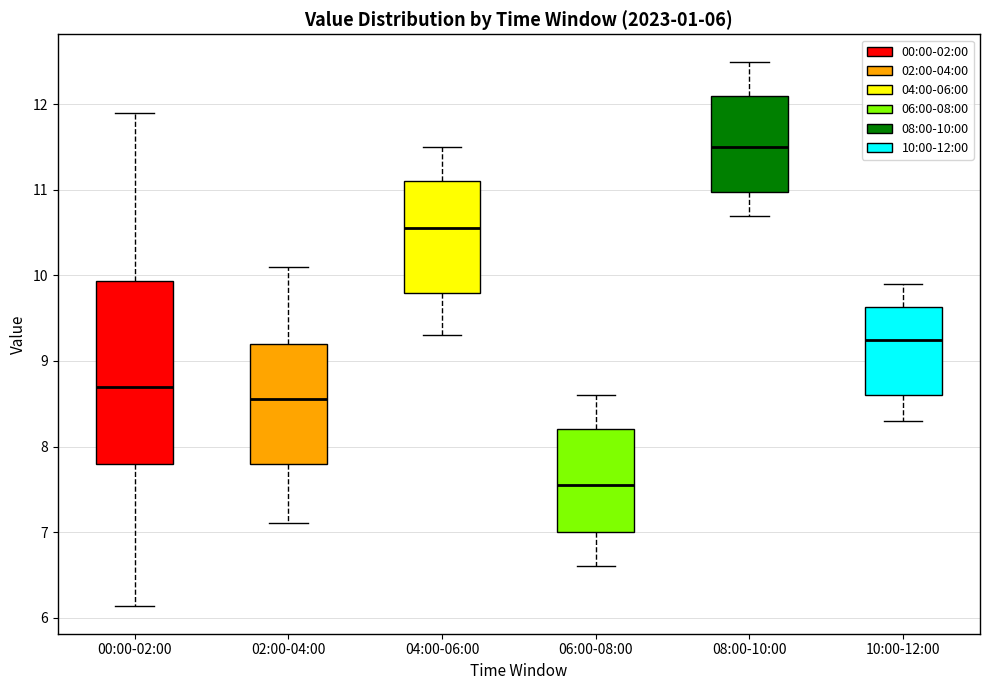

Which box's median line is the highest?

08:00-10:00